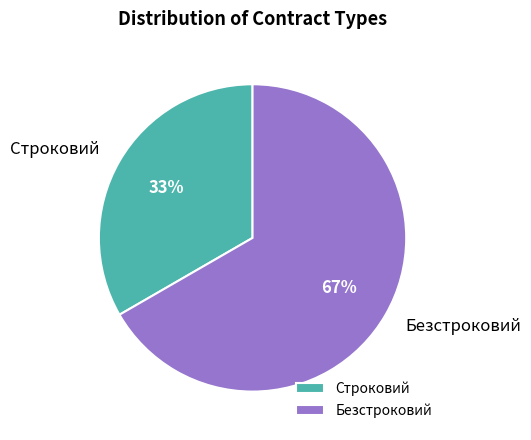

To the nearest percent, what percentage of the pie is Строковий?

33%